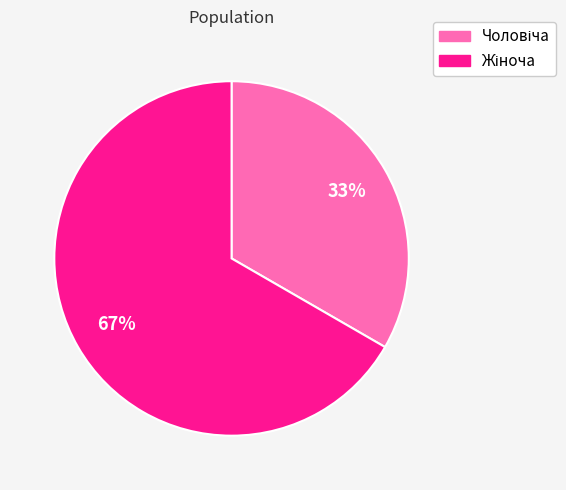

Is there a majority slice in this chart?

Yes